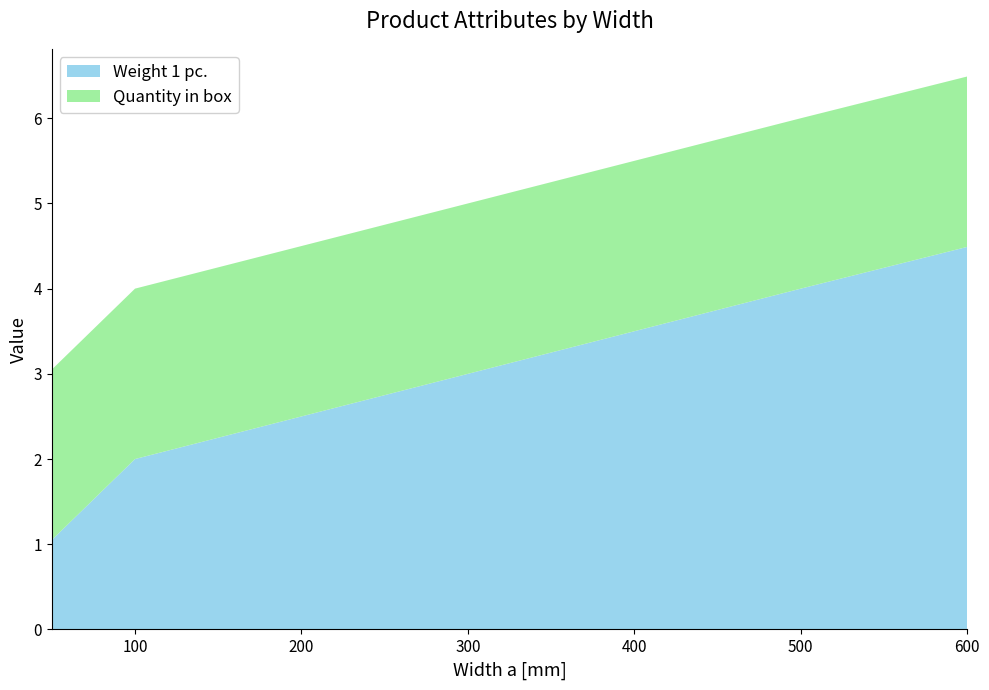

Reading left to right, extract all data points from this chart.

Weight 1 pc.: 50=1.1	100=2.0	150=2.2	200=2.5	300=3.0	400=3.5	500=4.0	600=4.5
Quantity in box: 50=2.0	100=2.0	150=2.0	200=2.0	300=2.0	400=2.0	500=2.0	600=2.0